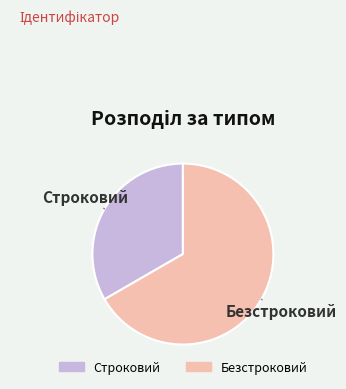

Combined, do Строковий and Безстроковий account for over 50%?

Yes